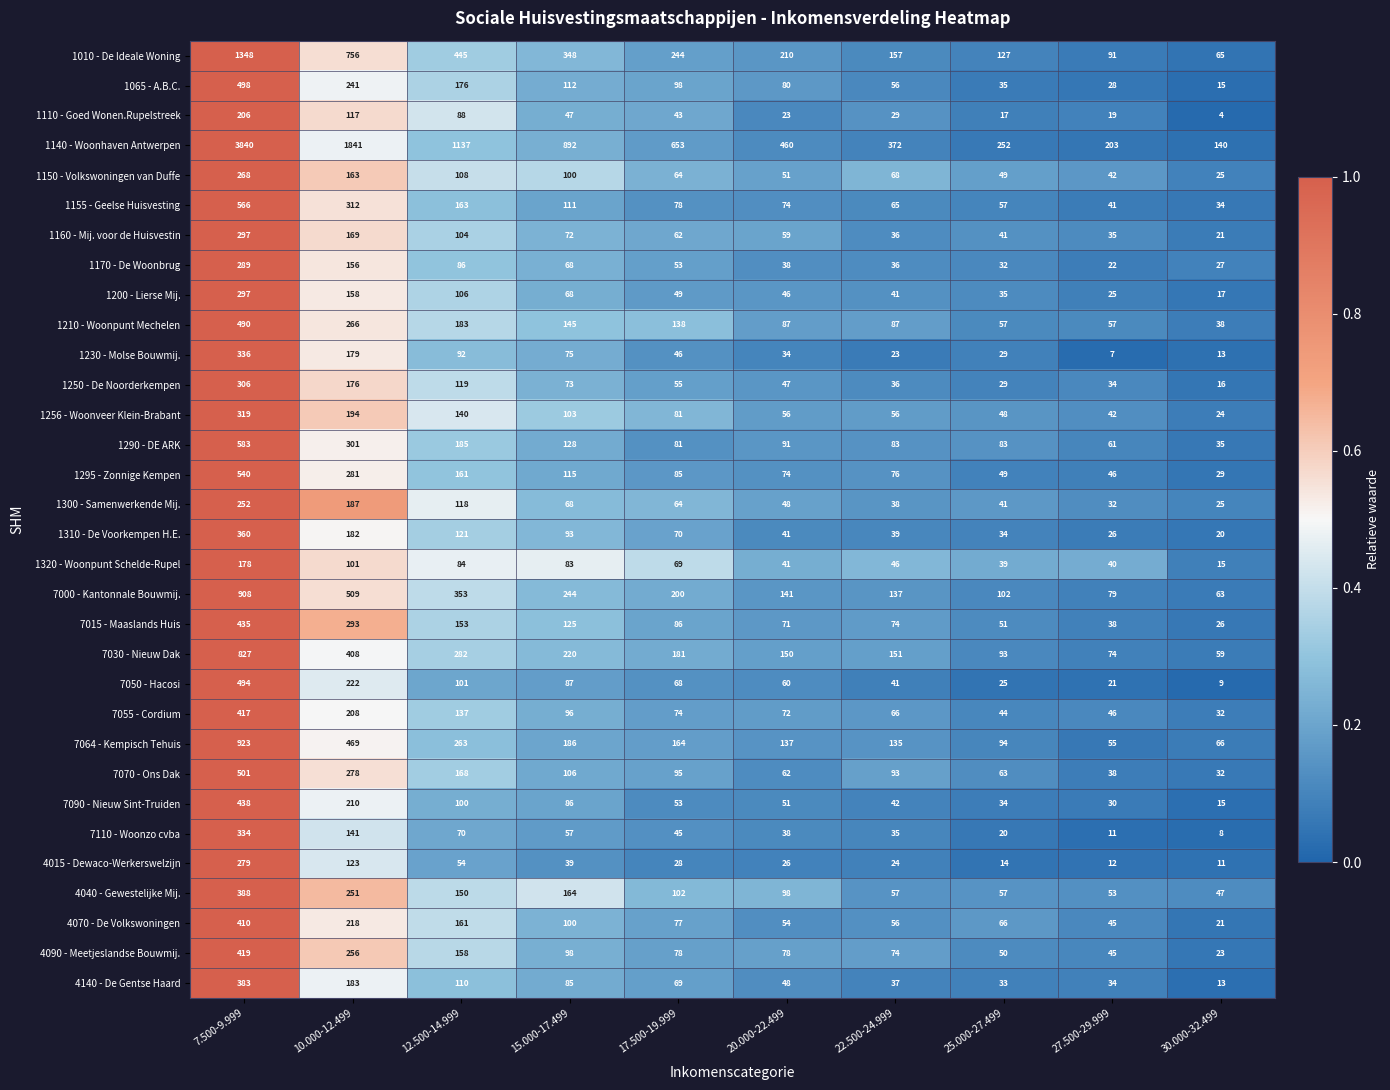

What is the minimum value for 1150 - Volkswoningen van Duffe?

25